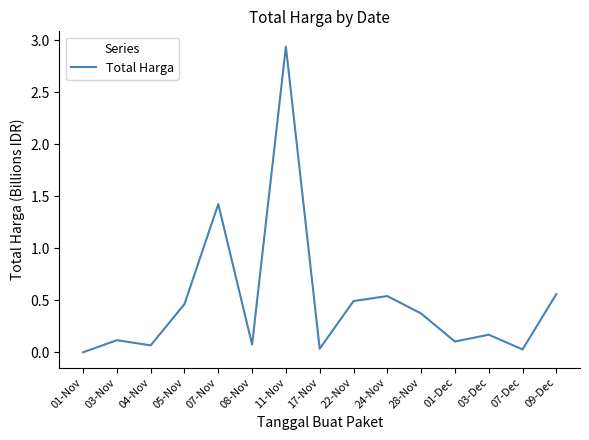

The value at 07-Dec is 0.0. True or false?

True